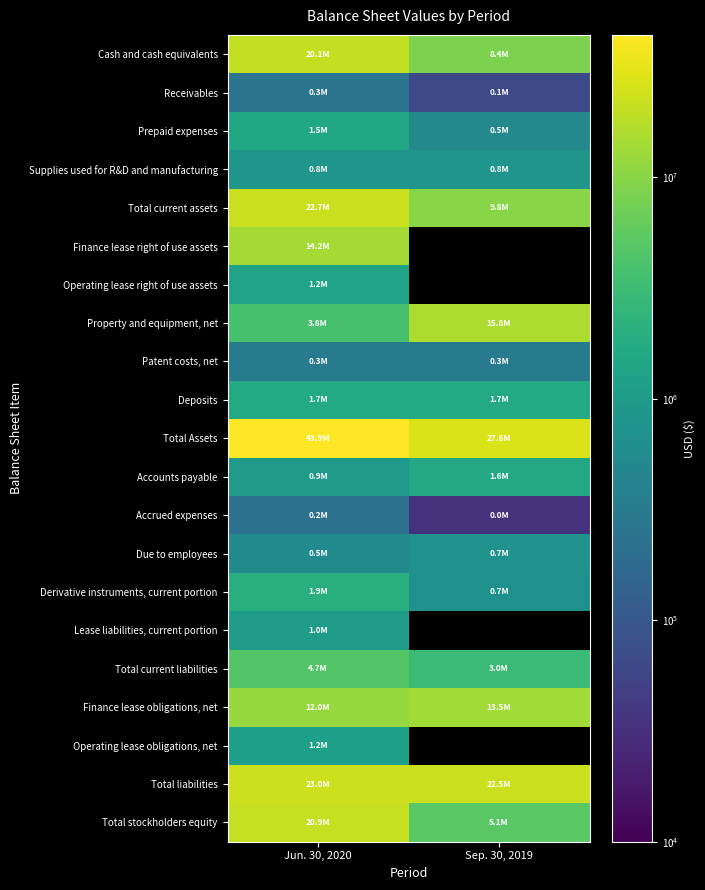

Count the Cash and cash equivalents values in the range 8444774 to 20136789.

2